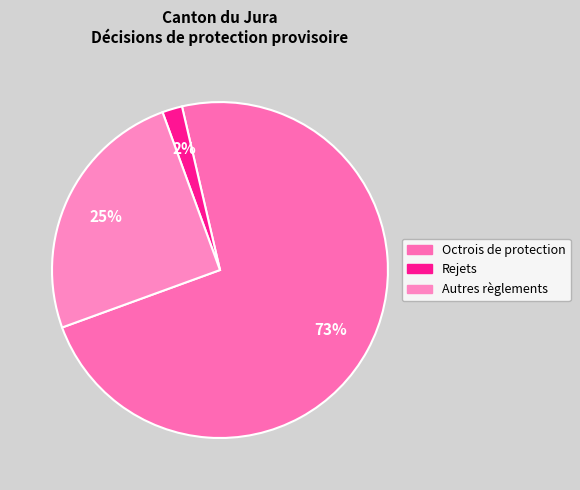

How many slices are in this pie chart?

3